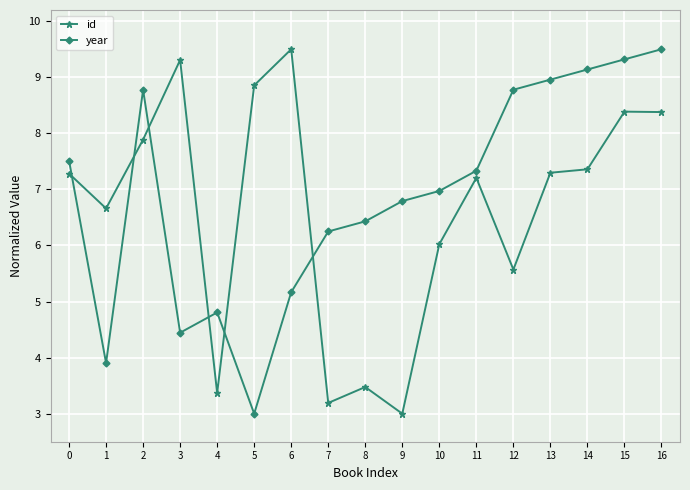

Where is the first local maximum for year?

2